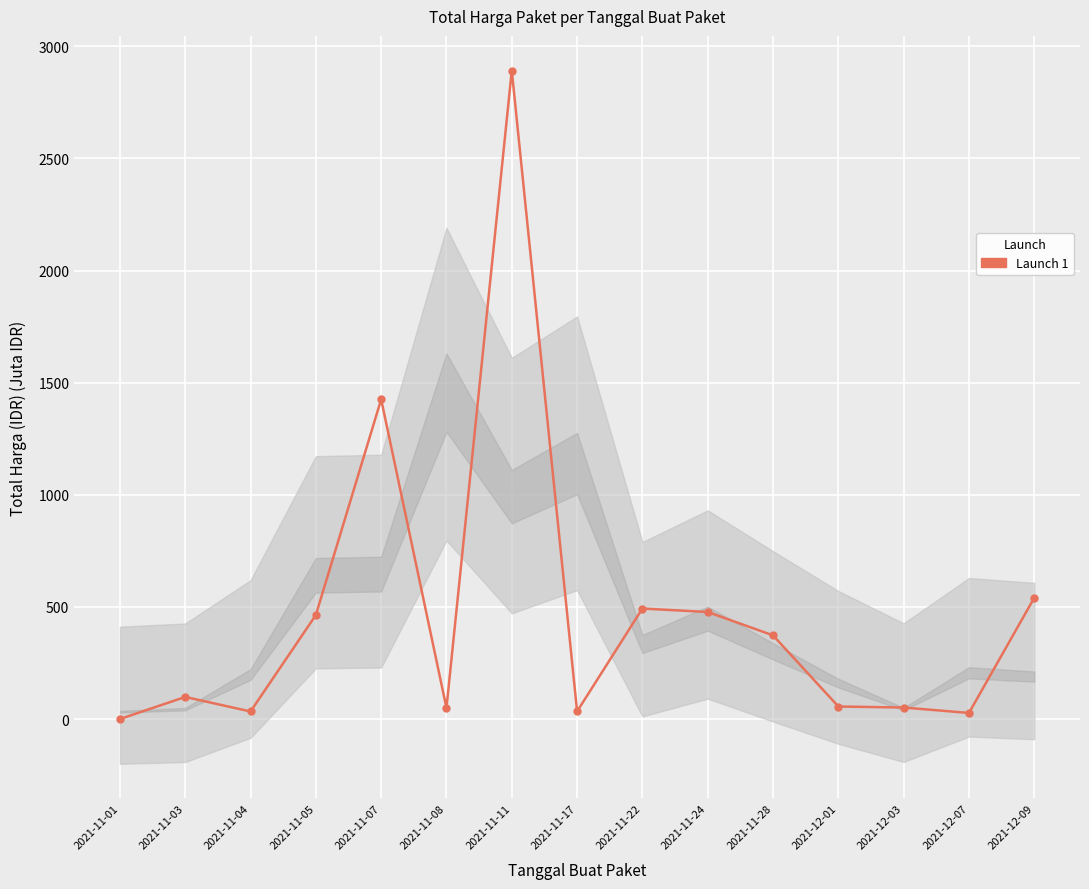

What is the ratio of the value at 2021-11-22 to the value at 2021-11-05?

1.1